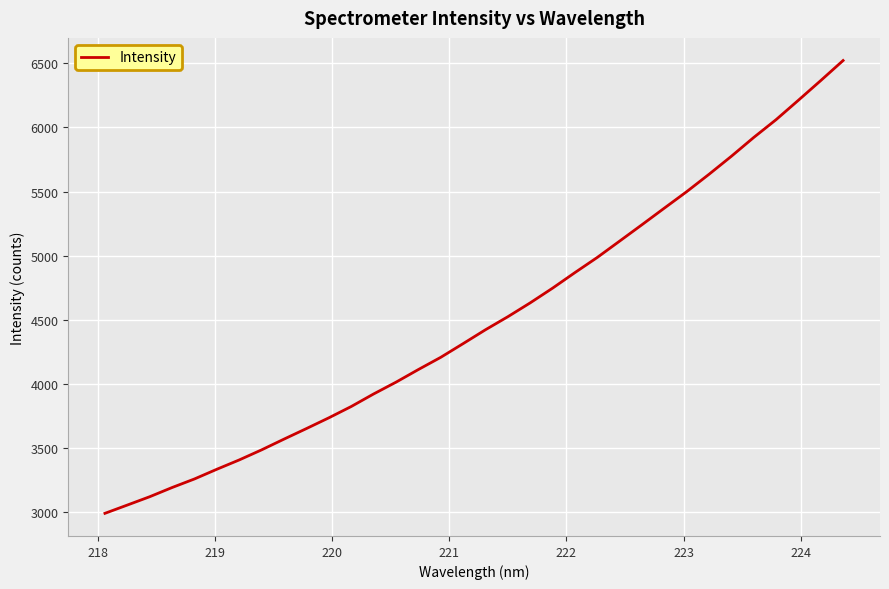

What is the greatest value displayed?

6521.8